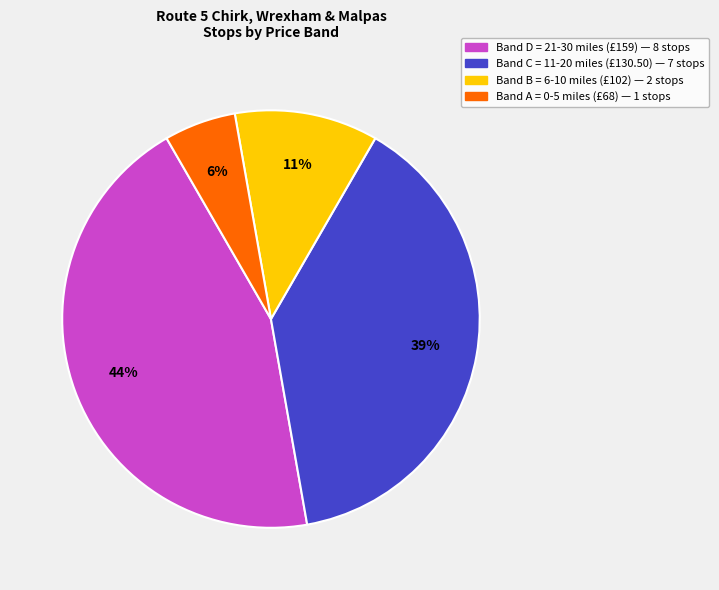

How many slices are in this pie chart?

4